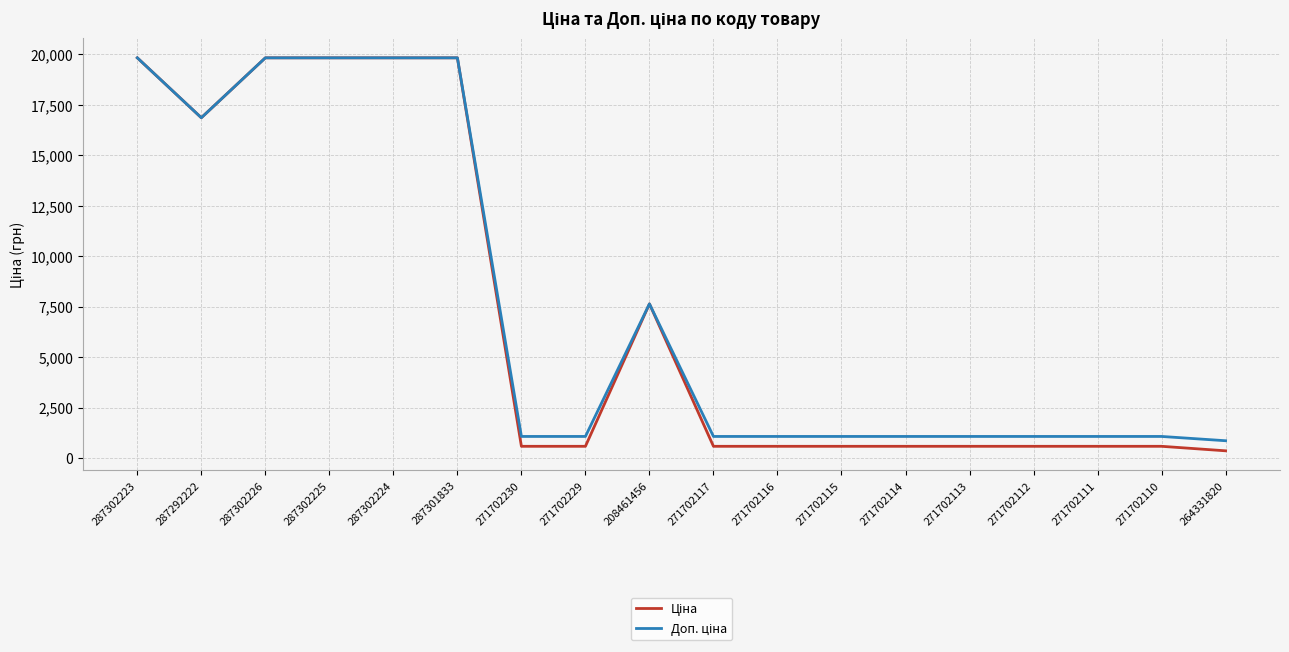

What is the greatest value displayed?

19831.1